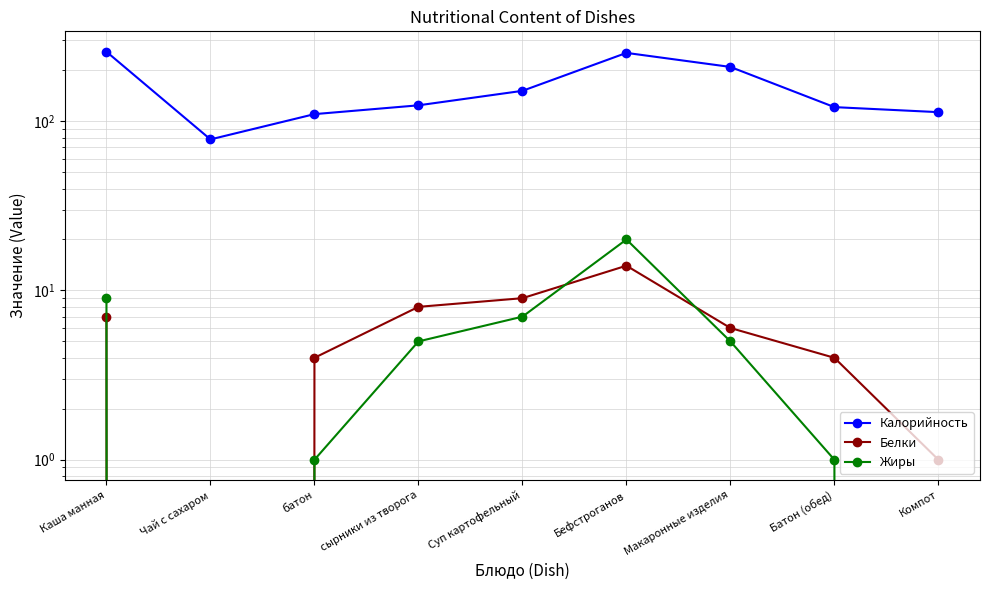

The value of Белки at сырники из творога is 8. True or false?

True